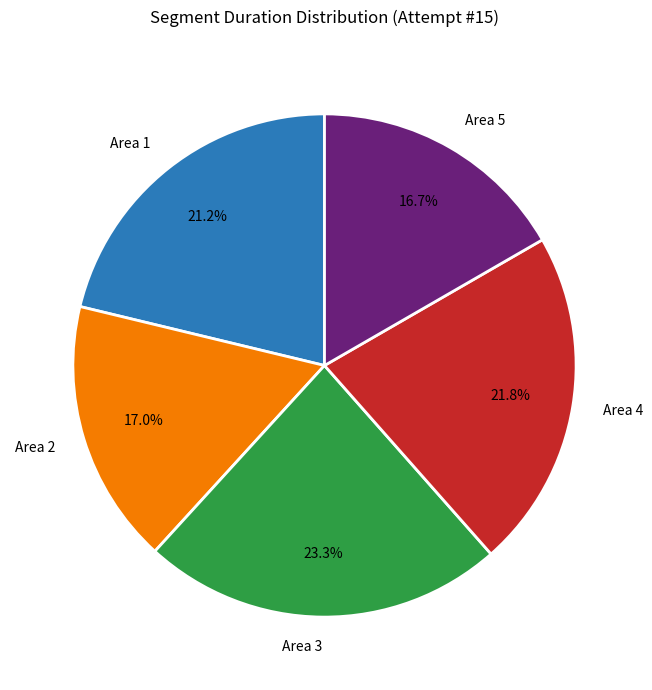

How much of the chart is everything except Area 1?

78.8%